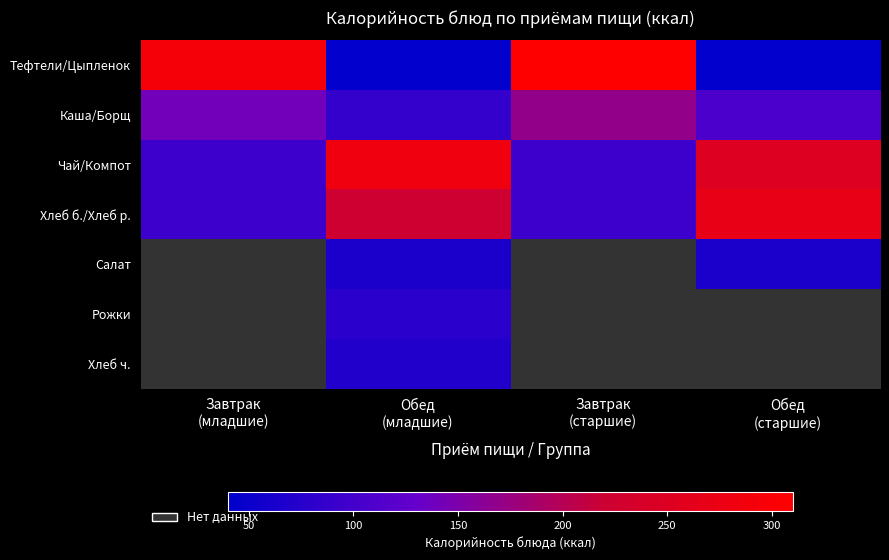

At which label does Тефтели/Цыпленок first exceed 292?

Завтрак (младшие)